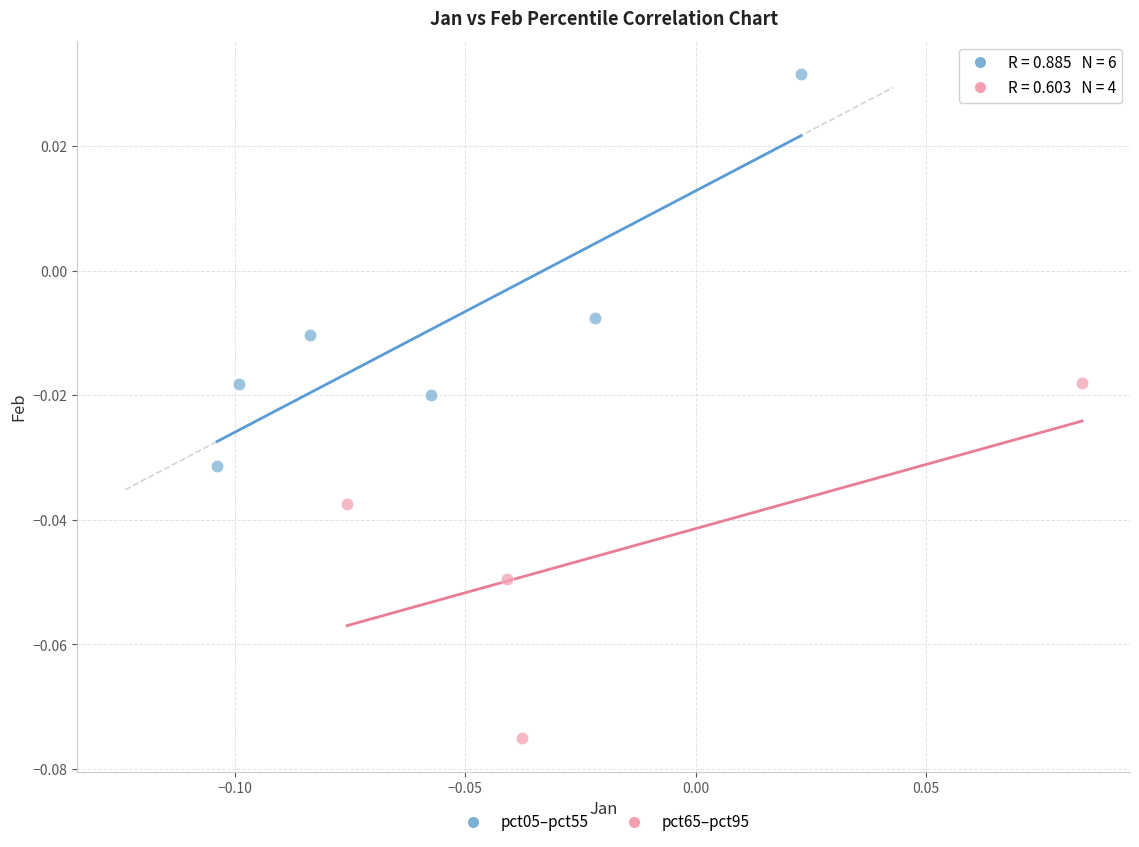

What are all the series names shown in the legend?

pct05–pct55, pct65–pct95